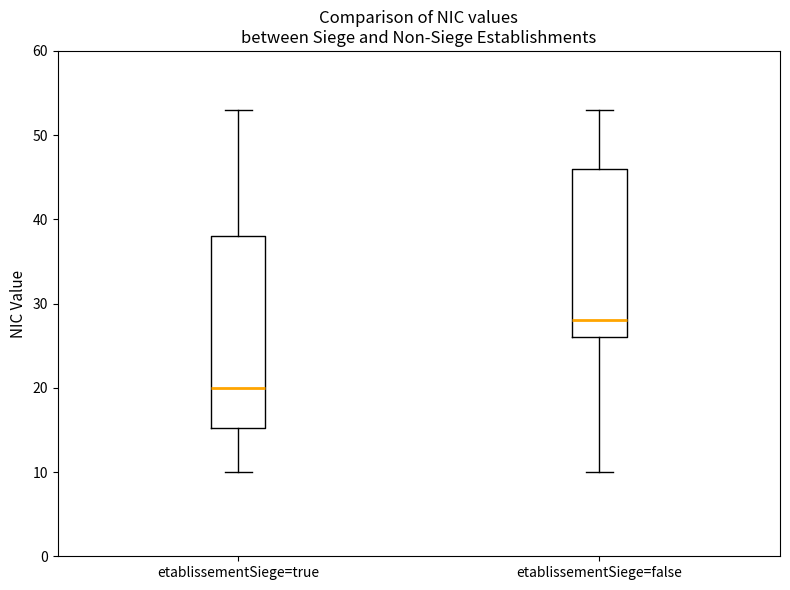

Comparing the boxes themselves (not the whiskers), which one is the tallest?

etablissementSiege=true